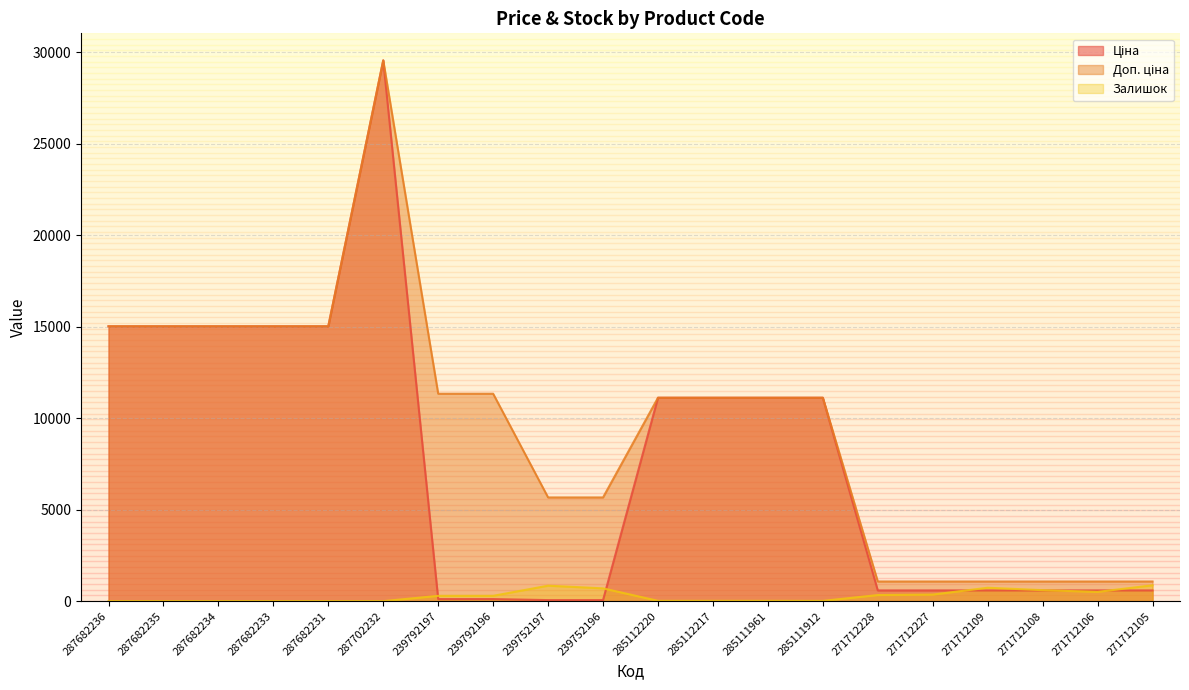

List the labels in order of Доп. ціна value, smallest first.

271712228, 271712227, 271712109, 271712108, 271712106, 271712105, 239752197, 239752196, 285112220, 285112217, 285111961, 285111912, 239792197, 239792196, 287682236, 287682235, 287682234, 287682233, 287682231, 287702232